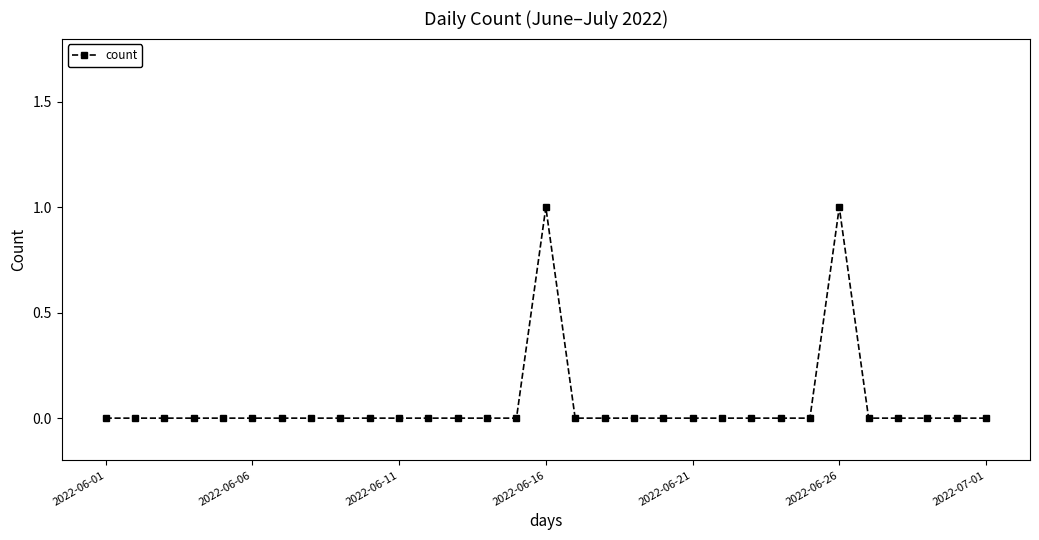

True or false: the data has more than 1 interior local peaks.

True